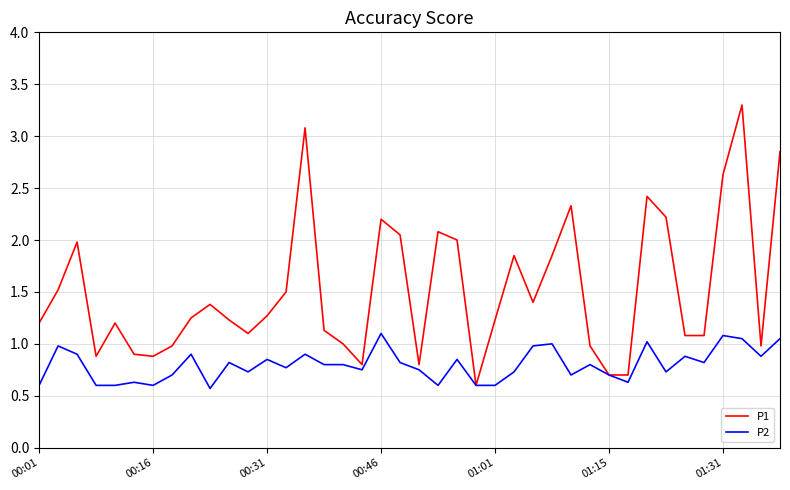

List the series in order of their peak value, lowest first.

P2, P1